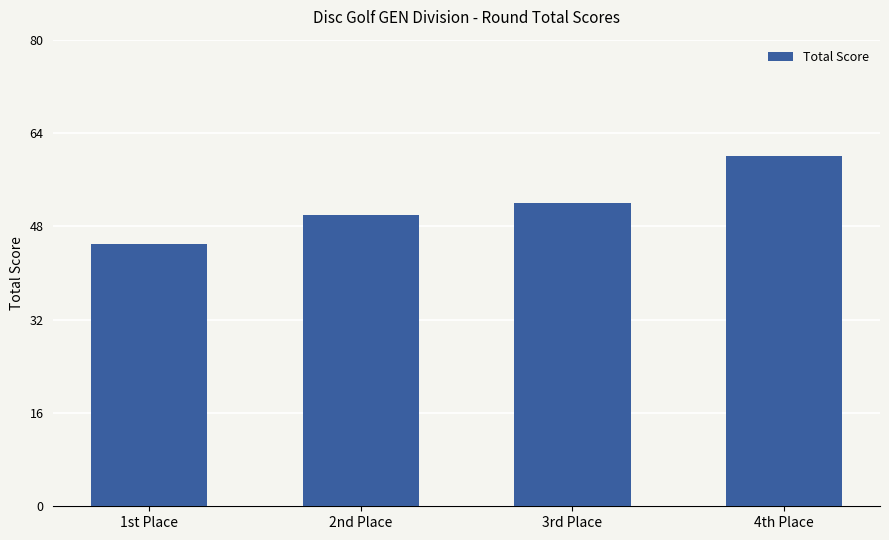

Rank the categories by value from lowest to highest.

1st Place, 2nd Place, 3rd Place, 4th Place